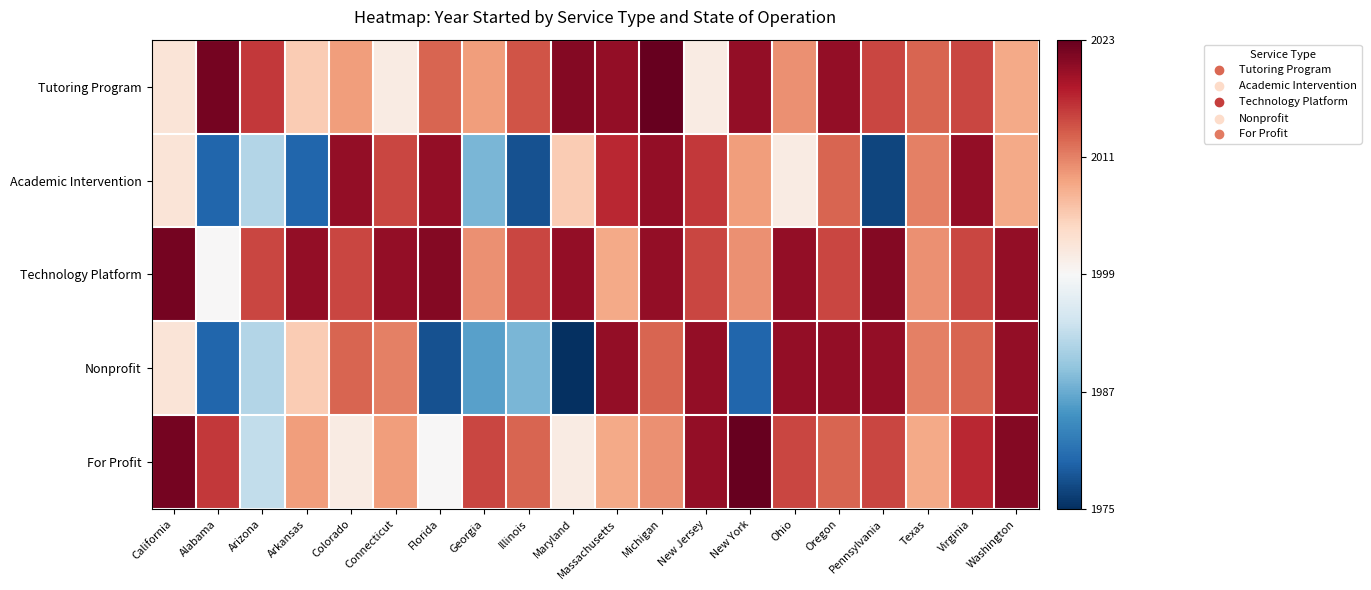

Which series changed the most between Maryland and New York?

For Profit